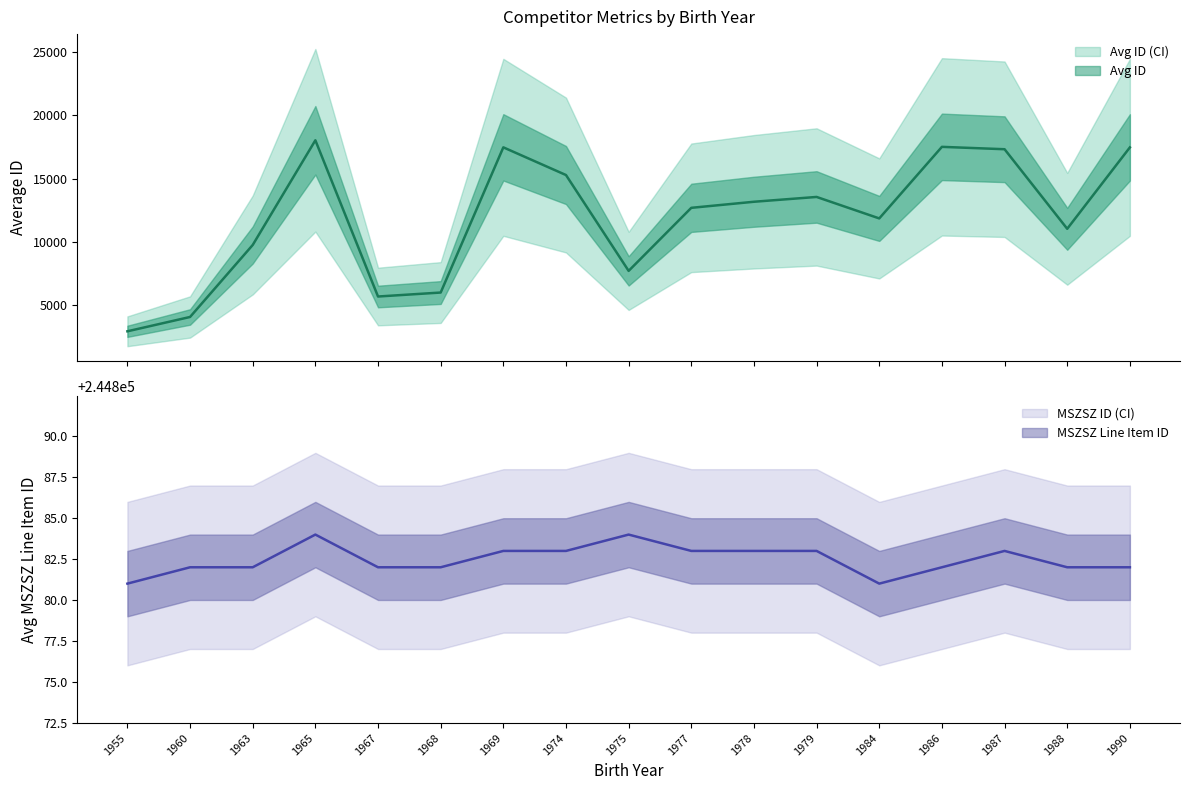

Reading left to right, list all the values displayed in this chart.

Avg ID: 1955=2943	1960=4074	1963=9758	1965=18023	1967=5689	1968=6003	1969=17466	1974=15280	1975=7713	1977=12691	1978=13170	1979=13550	1984=11855	1986=17505	1987=17317	1988=11035	1990=17462
Avg MSZSZ: 1955=244881	1960=244882	1963=244882	1965=244884	1967=244882	1968=244882	1969=244883	1974=244883	1975=244884	1977=244883	1978=244883	1979=244883	1984=244881	1986=244882	1987=244883	1988=244882	1990=244882